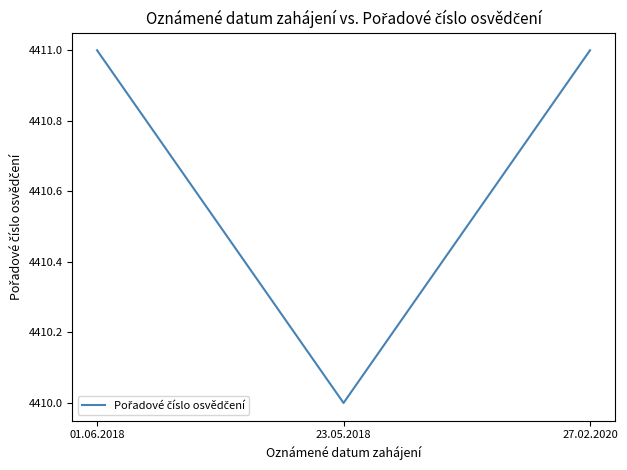

How many series are shown in this chart?

1